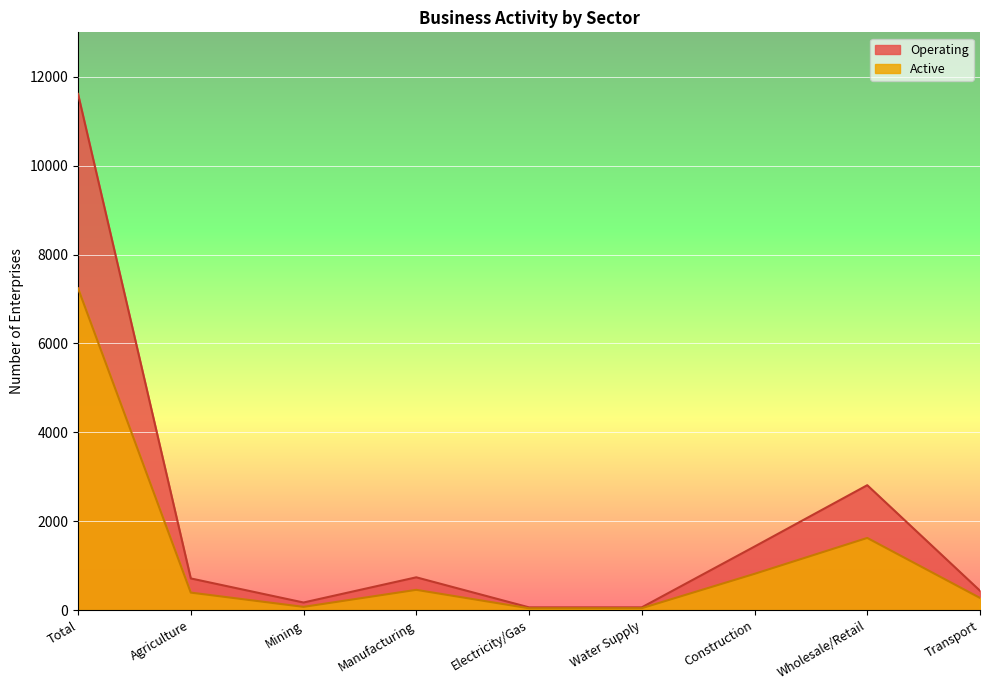

Which label corresponds to the smallest value in the chart?

Electricity/Gas